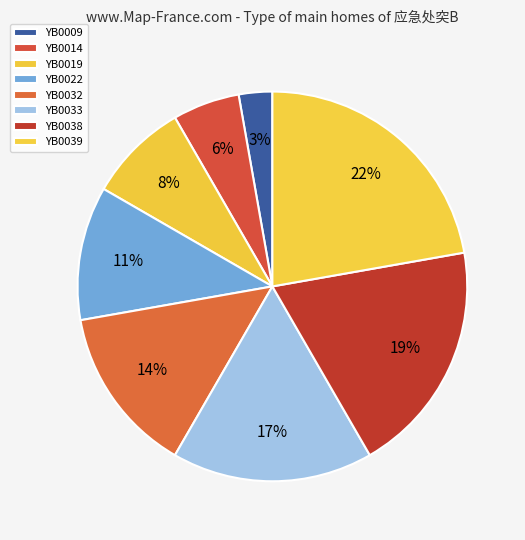

How many slices are in this pie chart?

8